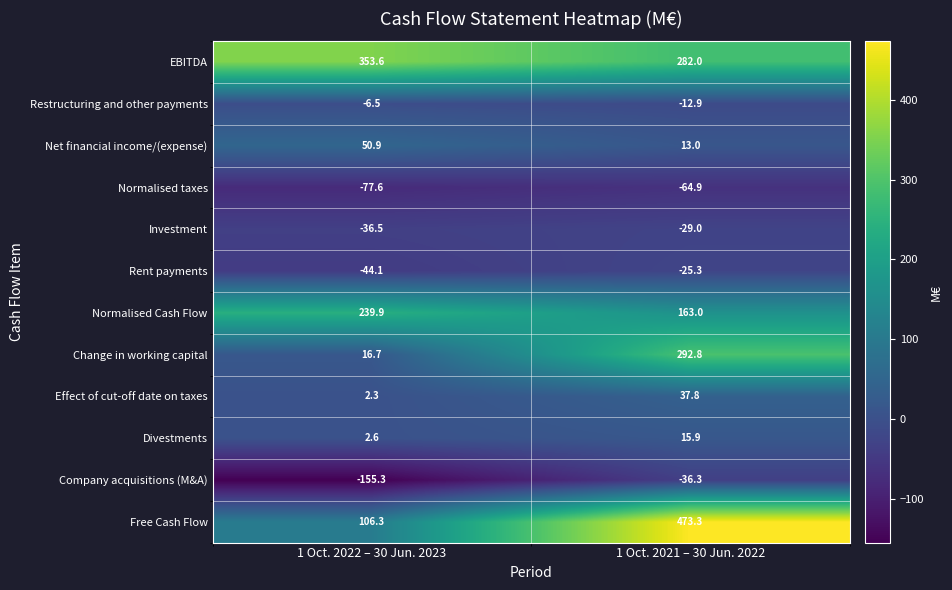

The Change in working capital series shows 169.8 at 1 Oct. 2021 – 30 Jun. 2022. True or false?

False